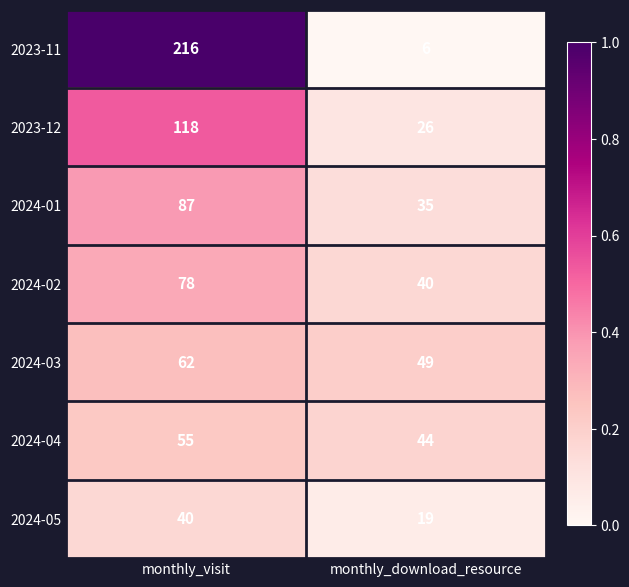

List the labels in order of 2023-12 value, largest first.

monthly_visit, monthly_download_resource